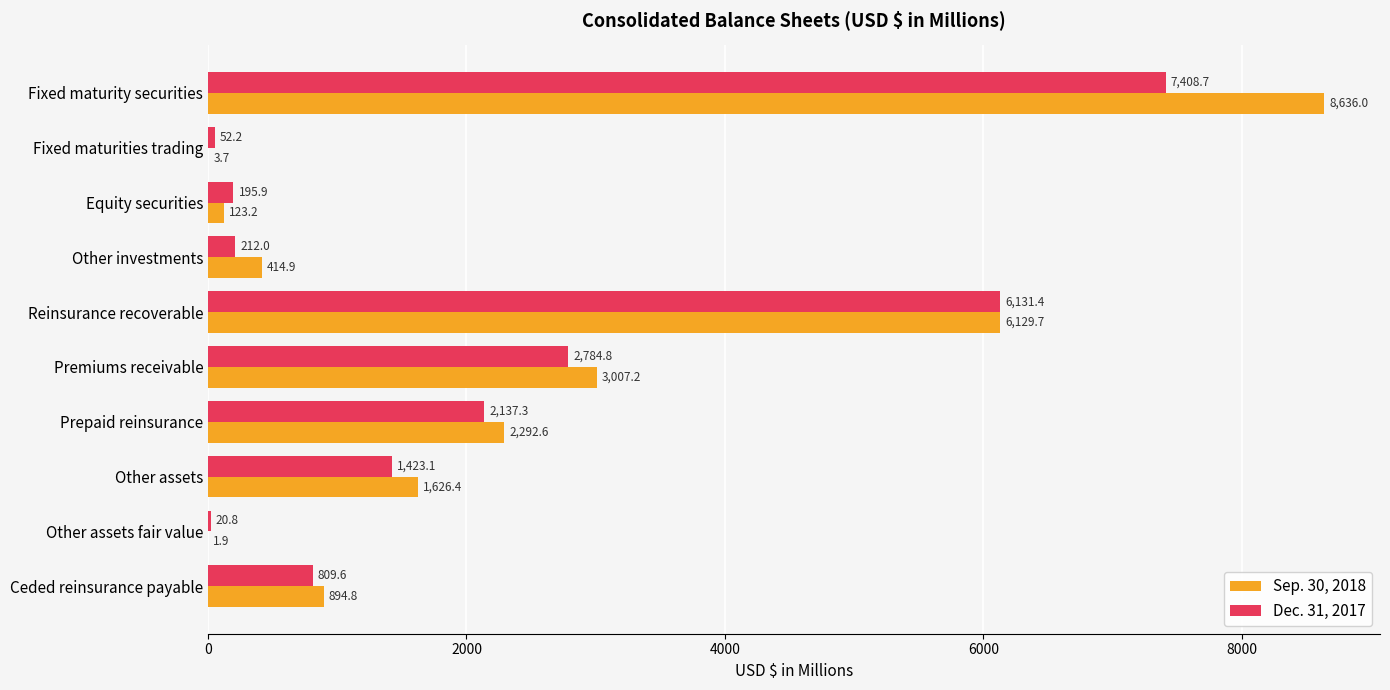

What is the maximum value for Sep. 30, 2018?

8636.0